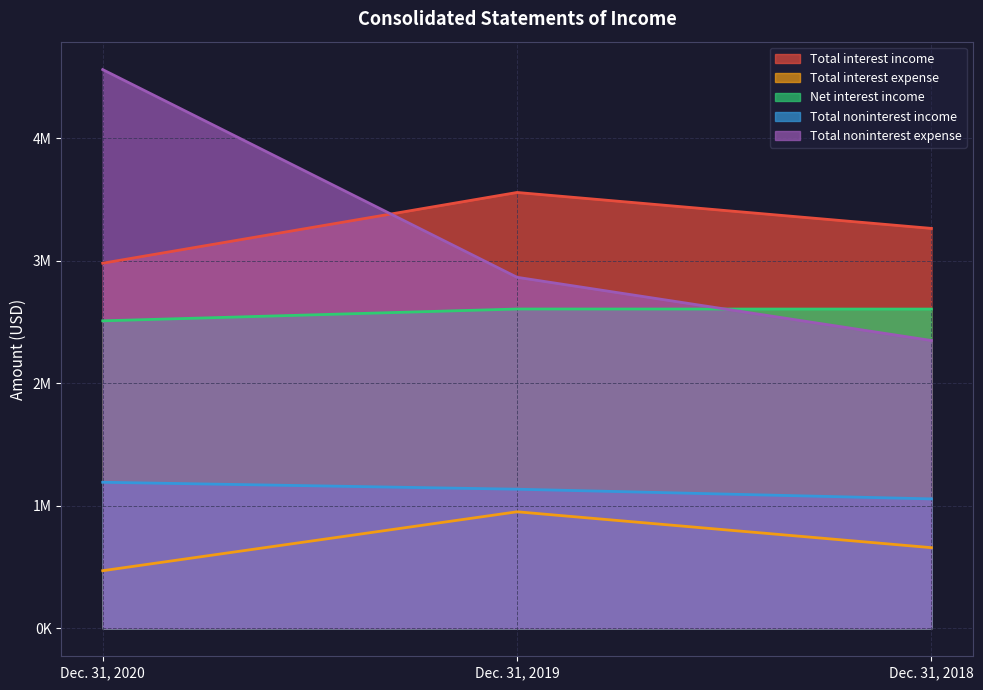

Between Dec. 31, 2018 and Dec. 31, 2020, which is larger?

Dec. 31, 2018